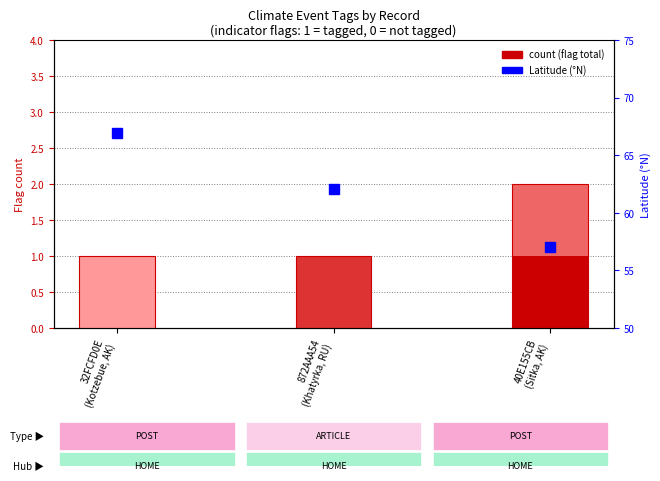

What is the sum of the Latitude values at 872AAA54
(Khatyrka, RU) and 40E155CB
(Sitka, AK)?

119.1